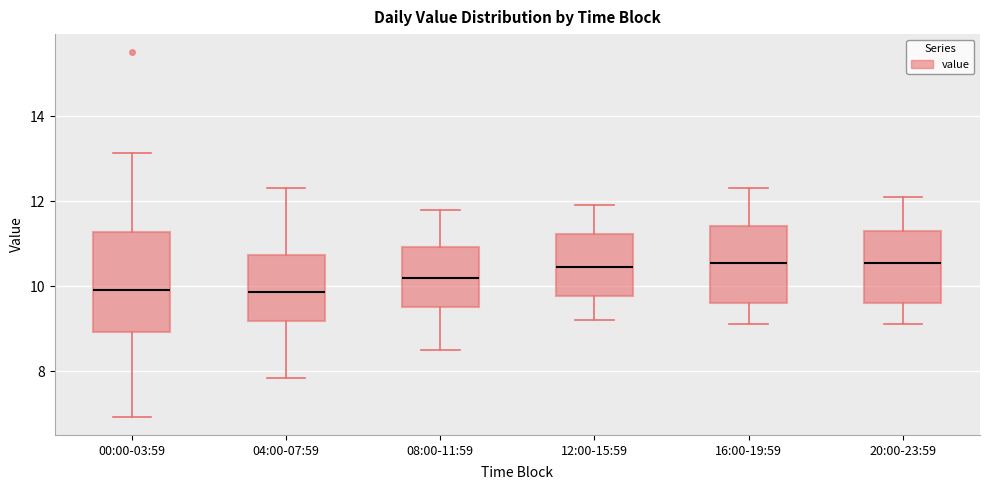

Reading left to right, transcribe this box plot: for each box, give where its median line is, the range the box spans, and where its two whiskers end, as read against the y-axis. The values are not printed on the chart, so give them approximately, as read against the axis.

00:00-03:59: median 10.0, box 9.0 to 11.2, whiskers 7.0 to 13.2
04:00-07:59: median 9.8, box 9.2 to 10.8, whiskers 7.8 to 12.4
08:00-11:59: median 10.2, box 9.6 to 11.0, whiskers 8.6 to 11.8
12:00-15:59: median 10.4, box 9.8 to 11.2, whiskers 9.2 to 12.0
16:00-19:59: median 10.6, box 9.6 to 11.4, whiskers 9.2 to 12.4
20:00-23:59: median 10.6, box 9.6 to 11.4, whiskers 9.2 to 12.2